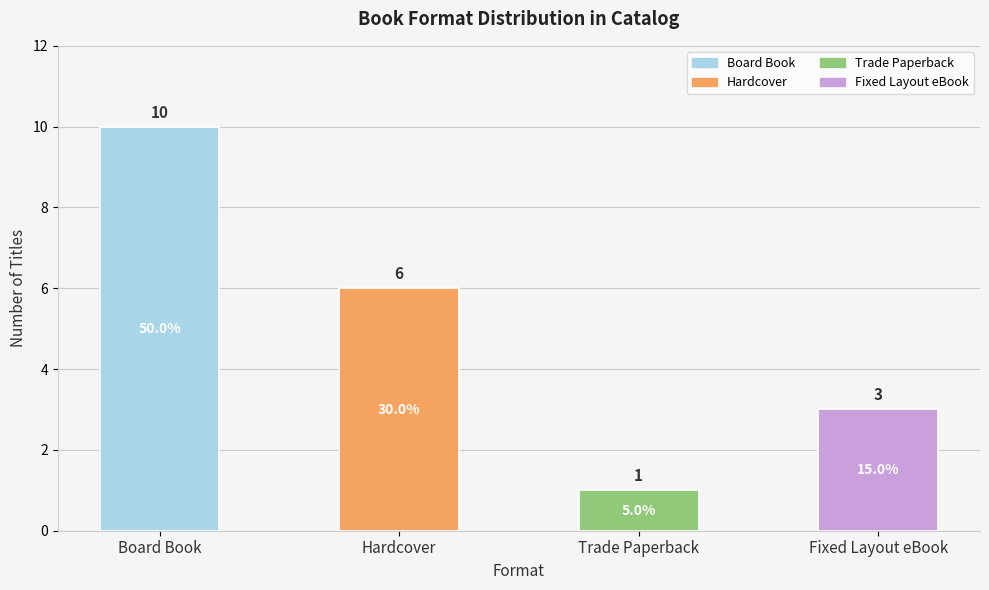

Which label corresponds to the largest value in the chart?

Board Book